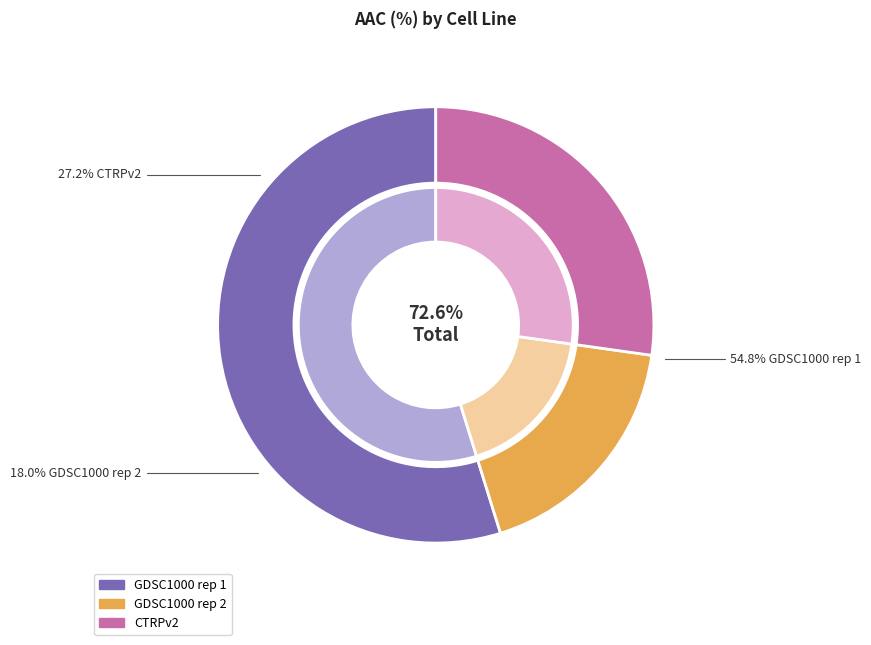

What percentage is the CTRPv2 slice, to the nearest percent?

27%